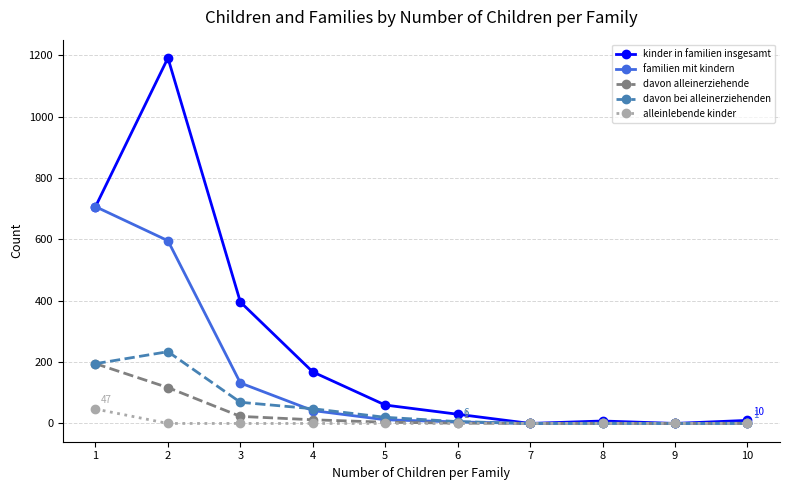

Which series has the widest spread of values?

kinder in familien insgesamt